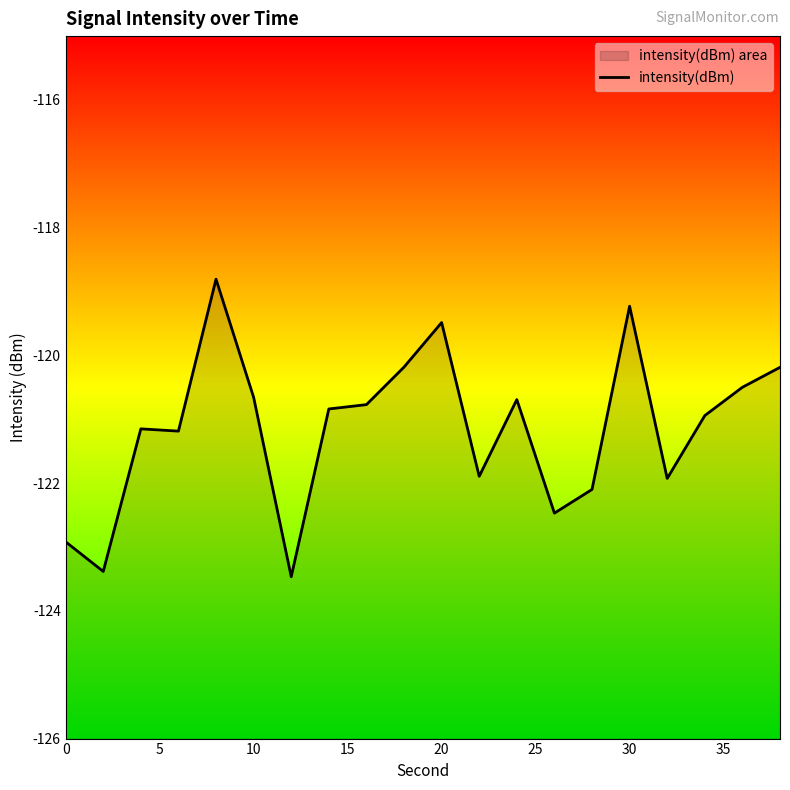

How many values are below -120?

17